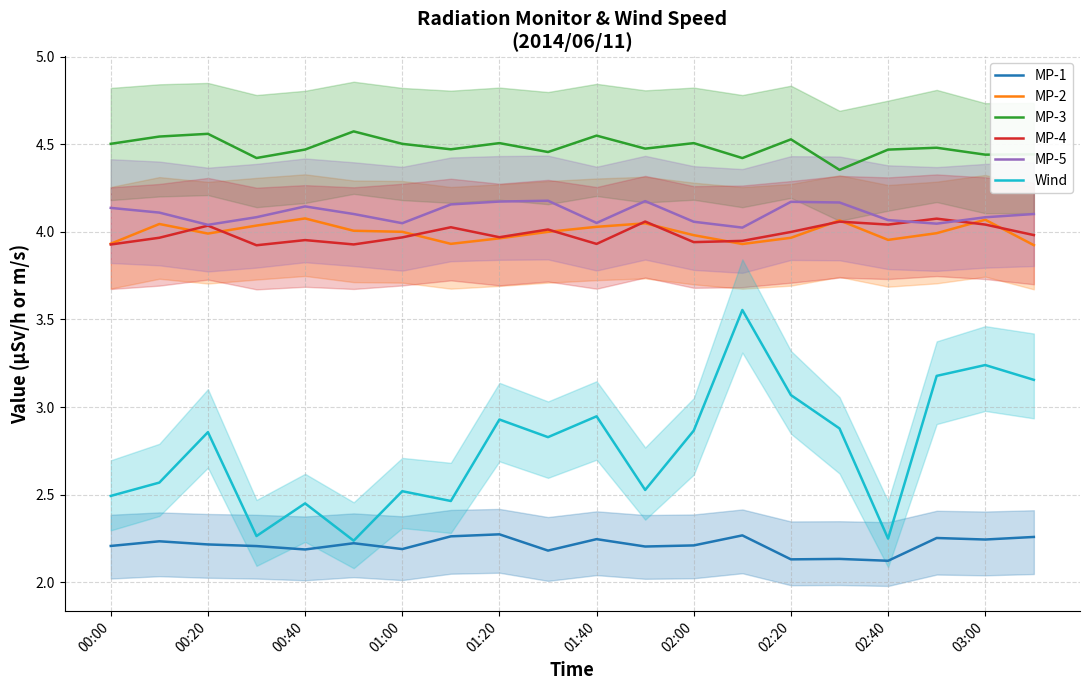

Reading left to right, extract all data points from this chart.

MP-1: 2.2	2.2	2.2	2.2	2.2	2.2	2.2	2.3	2.3	2.2	2.2	2.2	2.2	2.3	2.1	2.1	2.1	2.3	2.2	2.3
MP-2: 3.9	4.0	4.0	4.0	4.1	4.0	4.0	3.9	4.0	4.0	4.0	4.0	4.0	3.9	4.0	4.1	4.0	4.0	4.1	3.9
MP-3: 4.5	4.5	4.6	4.4	4.5	4.6	4.5	4.5	4.5	4.5	4.5	4.5	4.5	4.4	4.5	4.4	4.5	4.5	4.4	4.4
MP-4: 3.9	4.0	4.0	3.9	4.0	3.9	4.0	4.0	4.0	4.0	3.9	4.1	3.9	3.9	4.0	4.1	4.0	4.1	4.0	4.0
MP-5: 4.1	4.1	4.0	4.1	4.1	4.1	4.0	4.2	4.2	4.2	4.1	4.2	4.1	4.0	4.2	4.2	4.1	4.0	4.1	4.1
Wind: 2.5	2.6	2.9	2.3	2.5	2.2	2.5	2.5	2.9	2.8	2.9	2.5	2.9	3.6	3.1	2.9	2.2	3.2	3.2	3.2